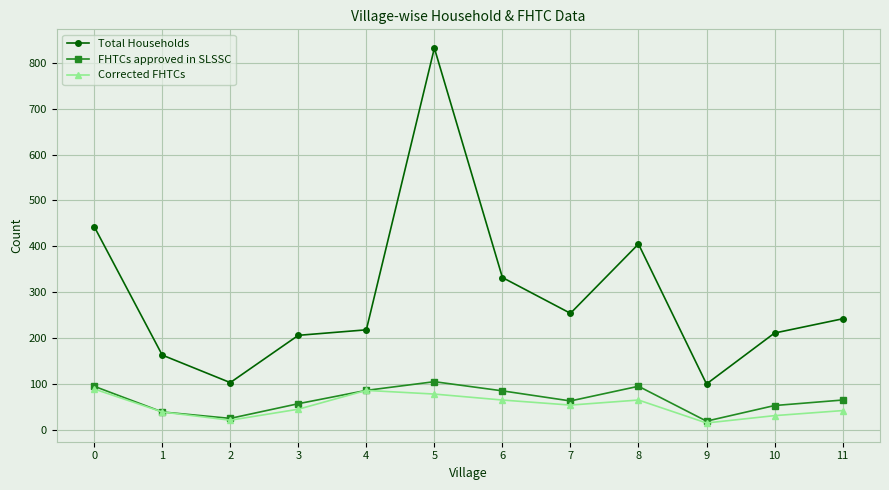

True or false: FHTCs approved in SLSSC and Total Households intersect in this chart.

False